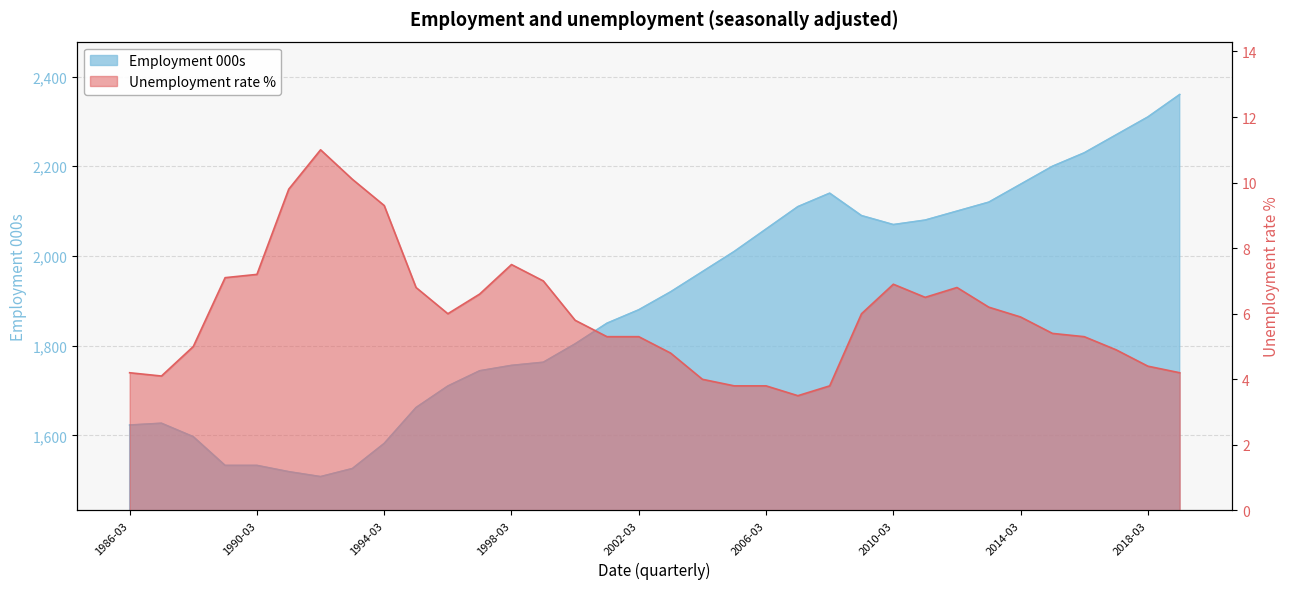

At which category does Employment 000s reach its first local peak?

1987-03